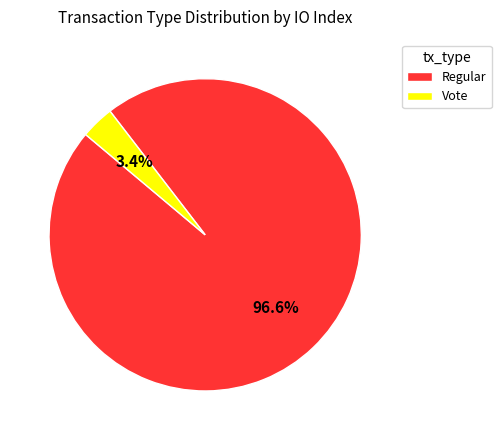

Does any single category account for the majority?

Yes